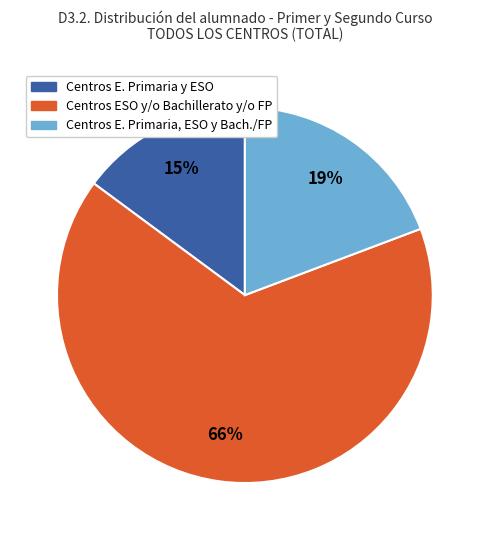

Rank the categories by value from highest to lowest.

Centros ESO y/o Bachillerato y/o FP, Centros E. Primaria, ESO y Bach./FP, Centros E. Primaria y ESO